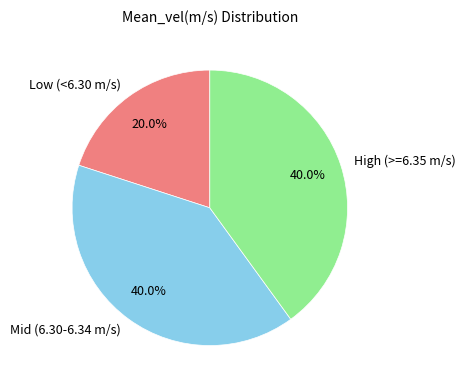

Count the number of slices in the pie.

3